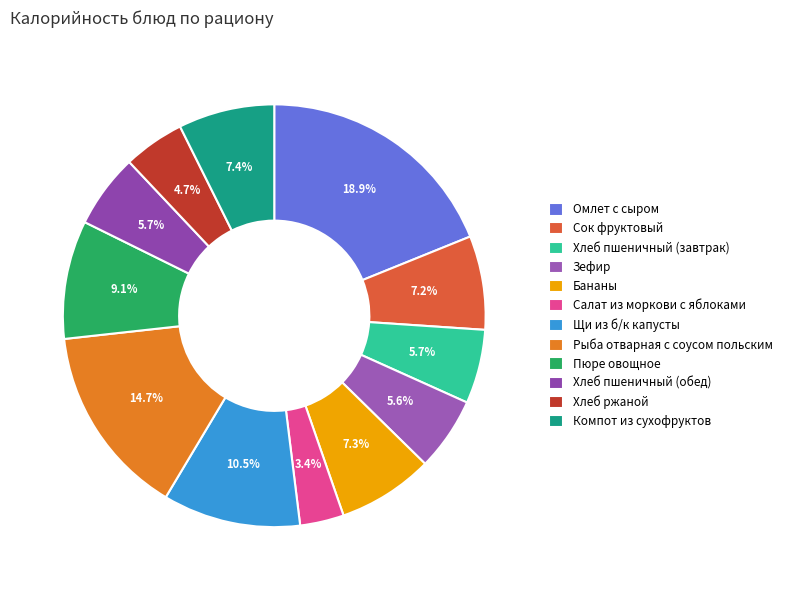

Between Хлеб пшеничный (завтрак) and Щи из б/к капусты, which is larger?

Щи из б/к капусты